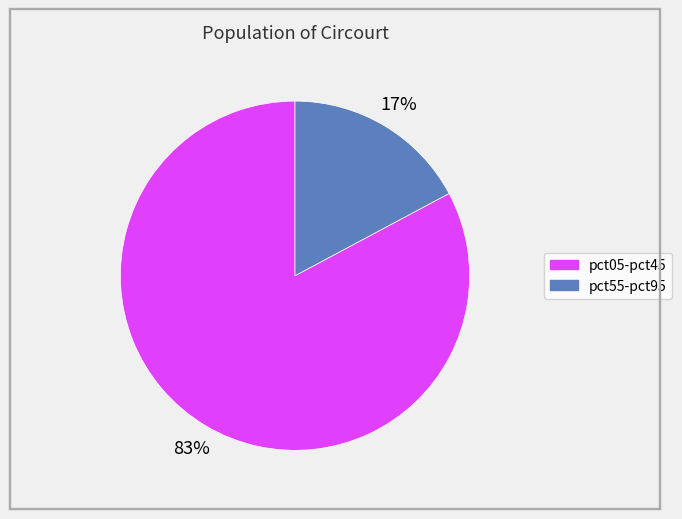

How many segments does this pie chart have?

2